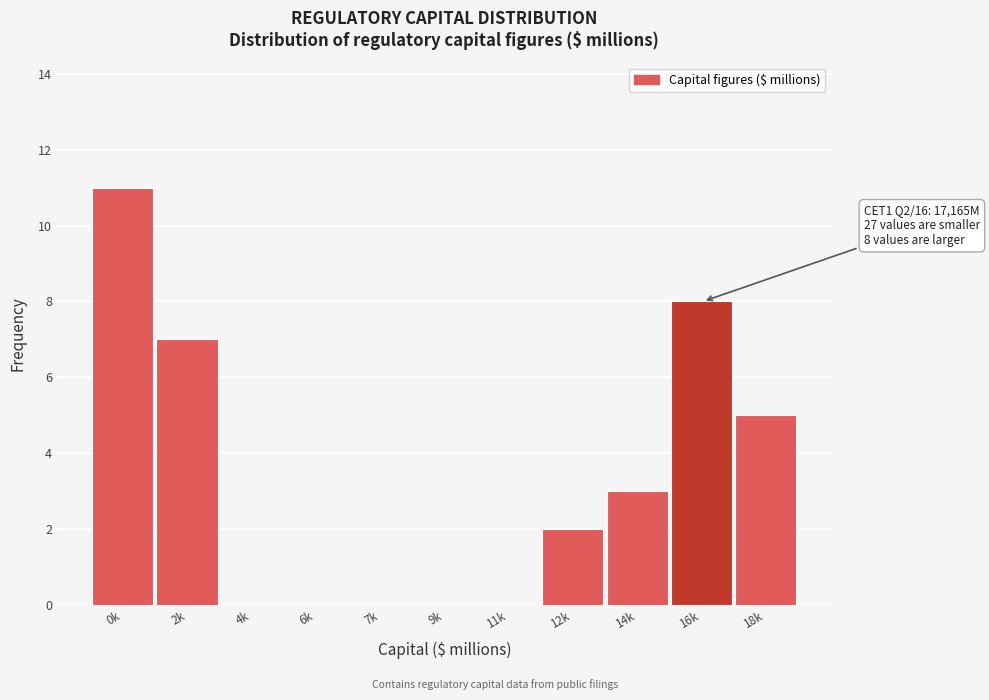

Reading left to right, transcribe all the data shown in this chart.

0k=11	2k=7	4k=0	6k=0	7k=0	9k=0	11k=0	12k=2	14k=3	16k=8	18k=5